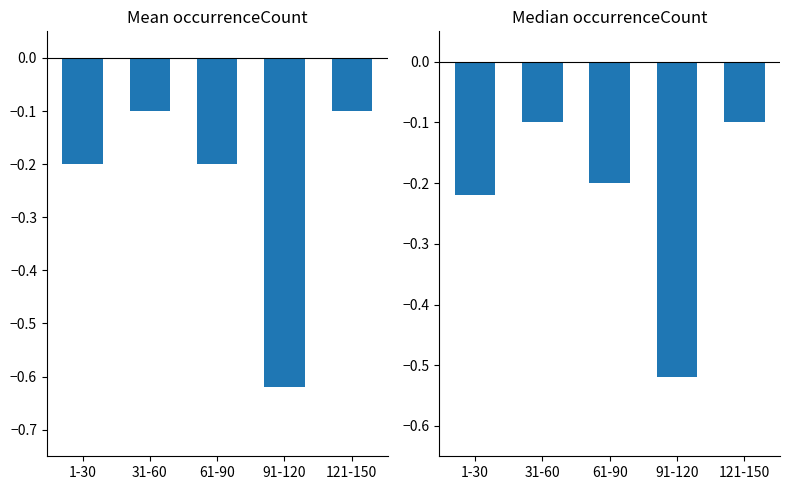

Reading right to left, transcribe all the data shown in this chart.

Mean occurrenceCount: 121-150=-0.1	91-120=-0.6	61-90=-0.2	31-60=-0.1	1-30=-0.2
Median occurrenceCount: 121-150=-0.1	91-120=-0.5	61-90=-0.2	31-60=-0.1	1-30=-0.2